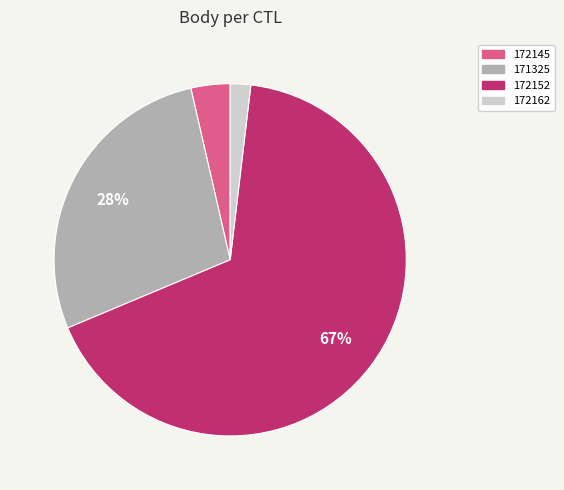

To the nearest percent, what is the average slice percentage?

25%